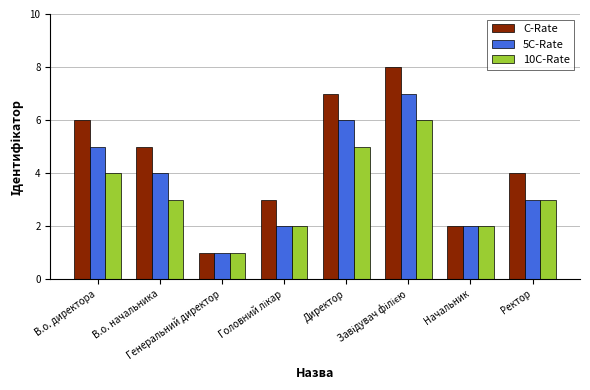

What is the greatest value displayed?

8